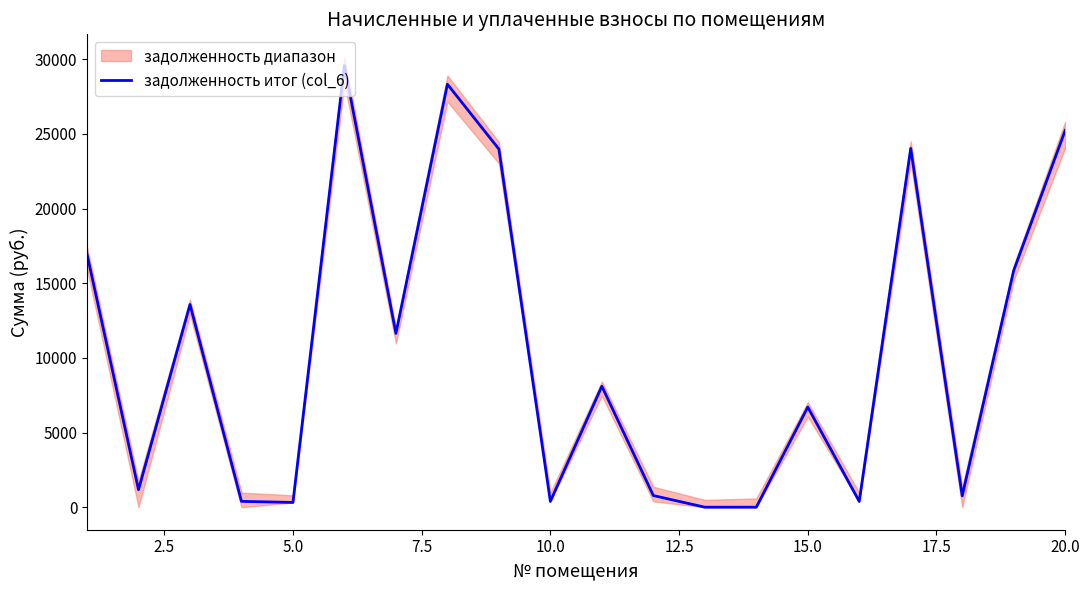

What is the highest value of the задолженность итог (col_6) series?

29569.9